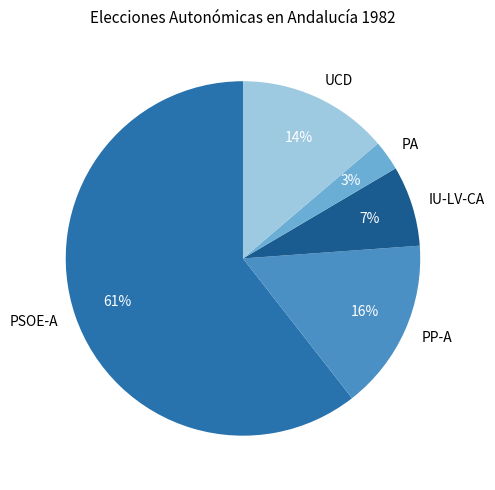

To the nearest percent, what portion does IU-LV-CA represent?

7%